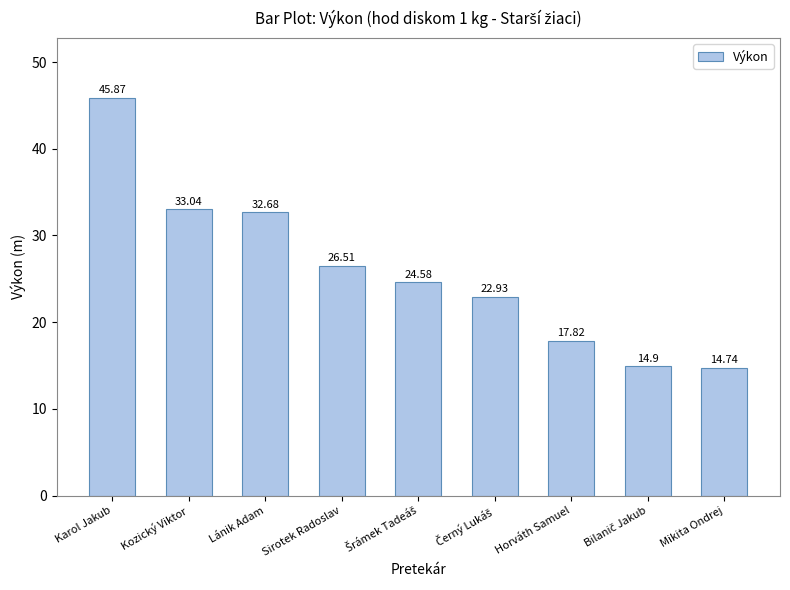

Reading left to right, extract all data points from this chart.

45.9	33.0	32.7	26.5	24.6	22.9	17.8	14.9	14.7